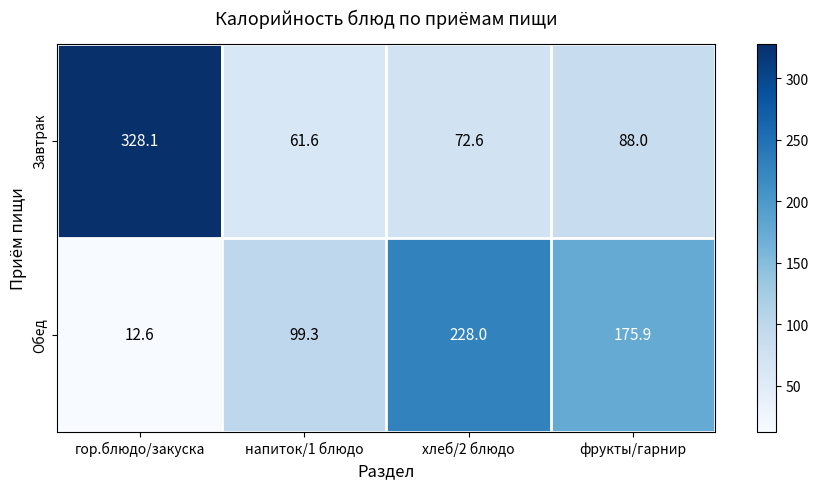

What is the approximate value of Обед at гор.блюдо/закуска?

12.6